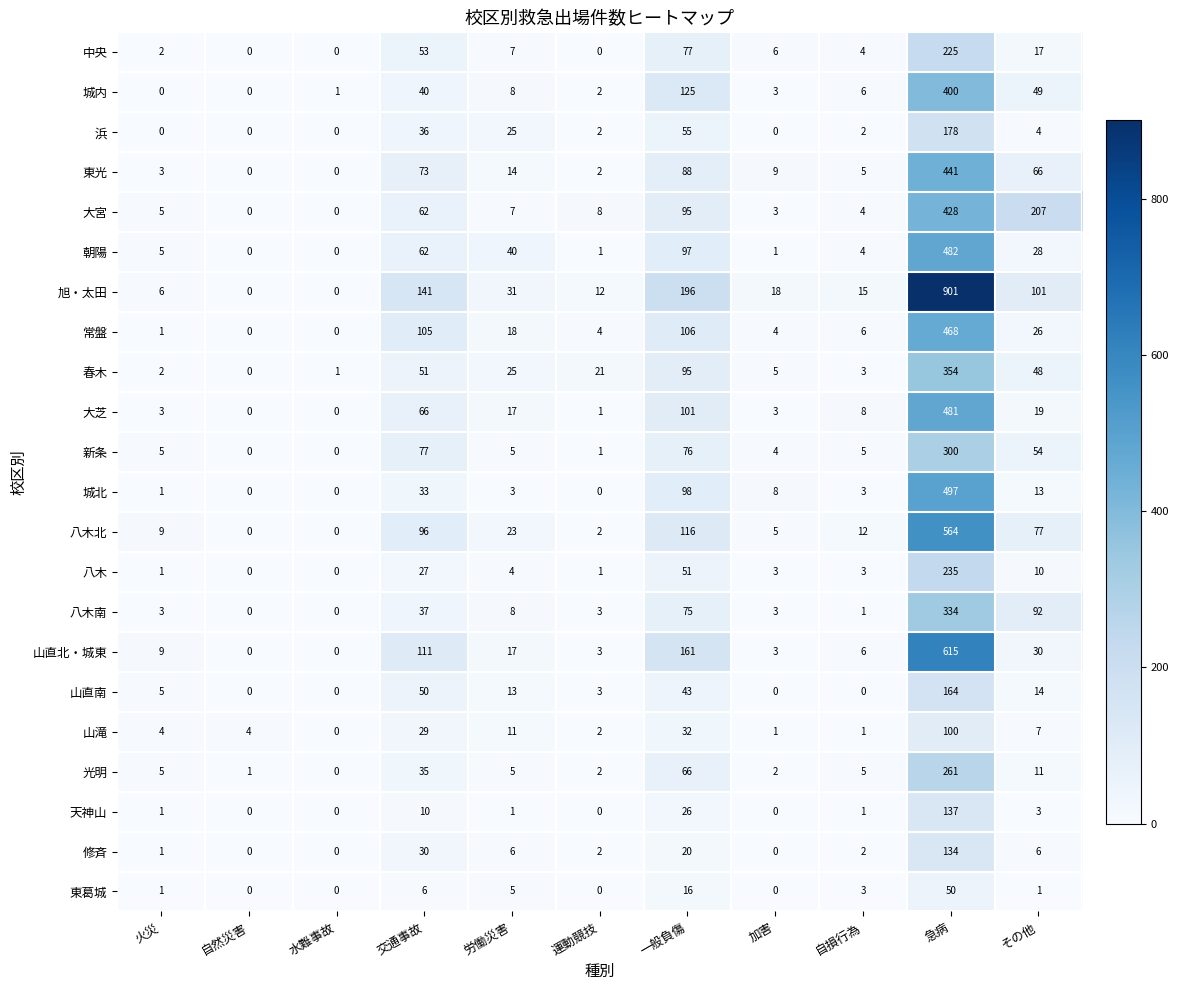

What is the sum of all 山直北・城東 values?

955